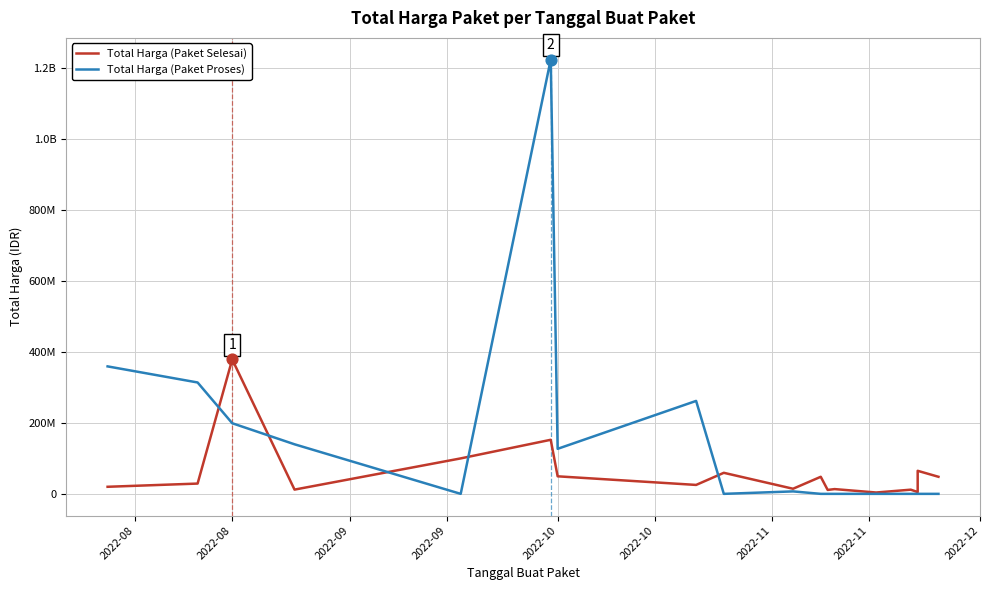

What are all the series names shown in the legend?

Total Harga (Paket Selesai), Total Harga (Paket Proses)